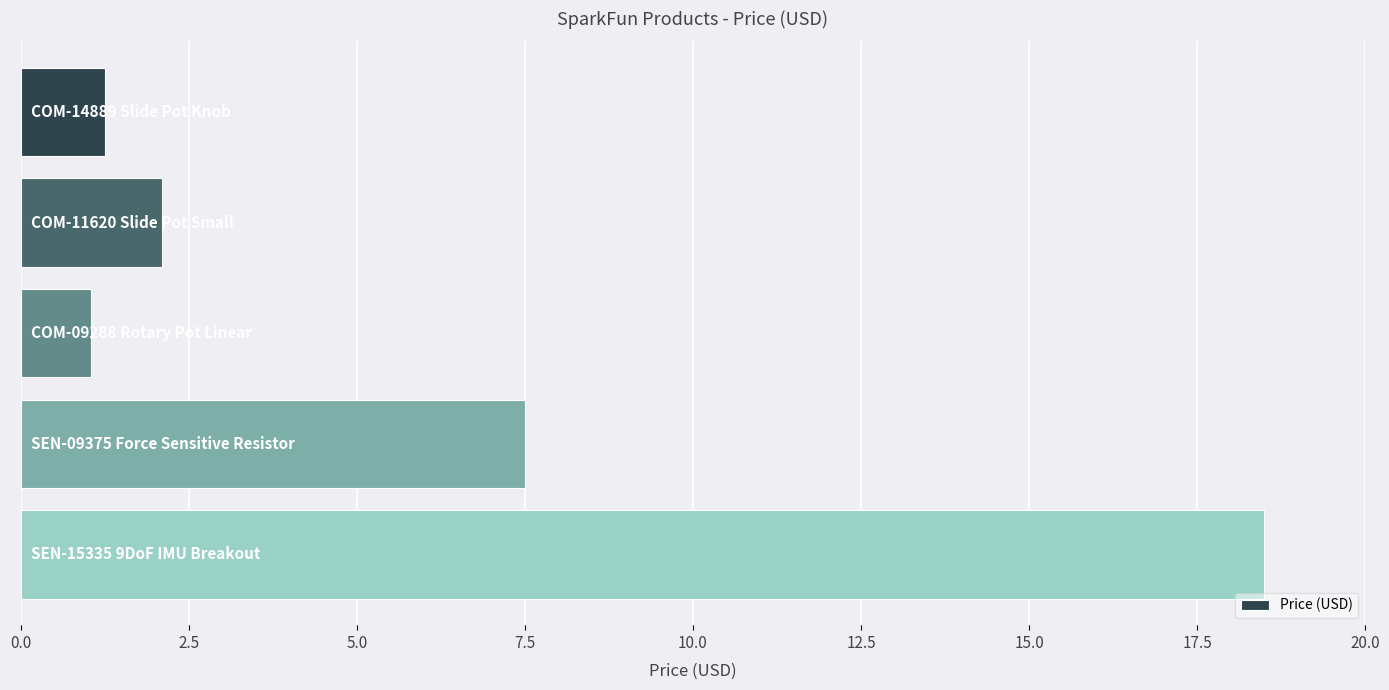

What is the greatest value displayed?

18.5